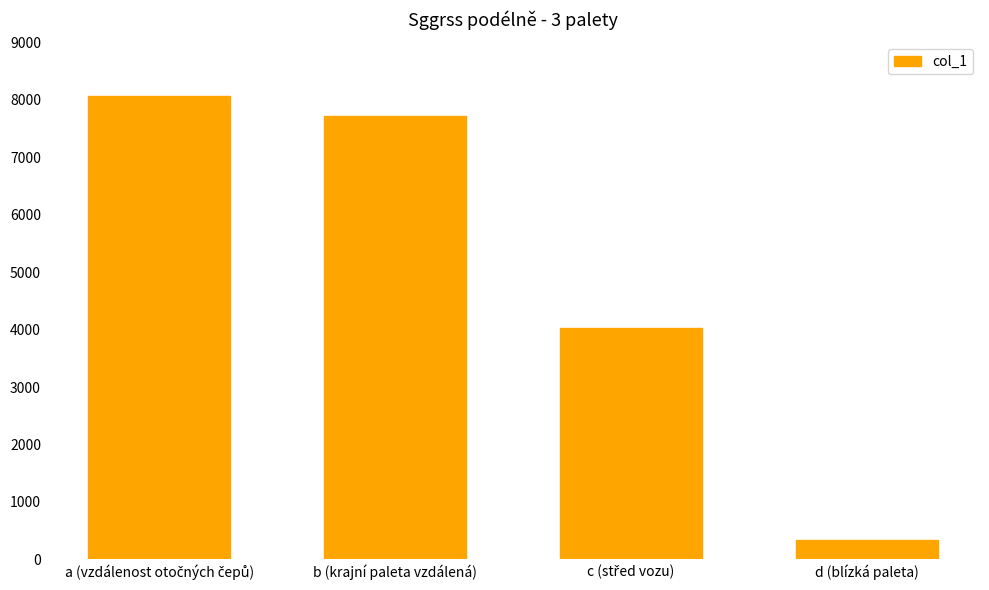

How many bars are there in total?

4